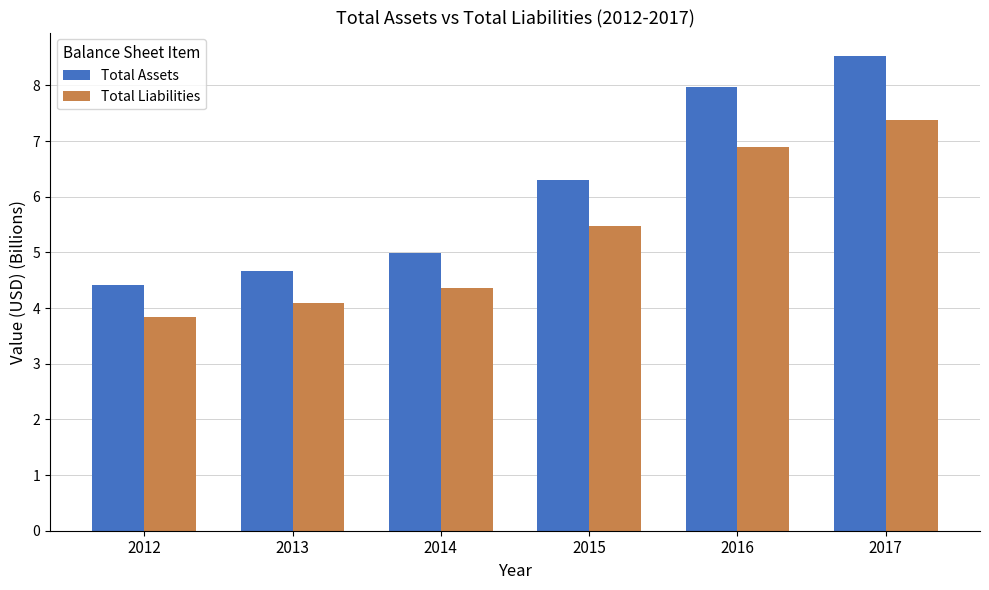

List the series in order of their overall mean, highest first.

Total Assets, Total Liabilities